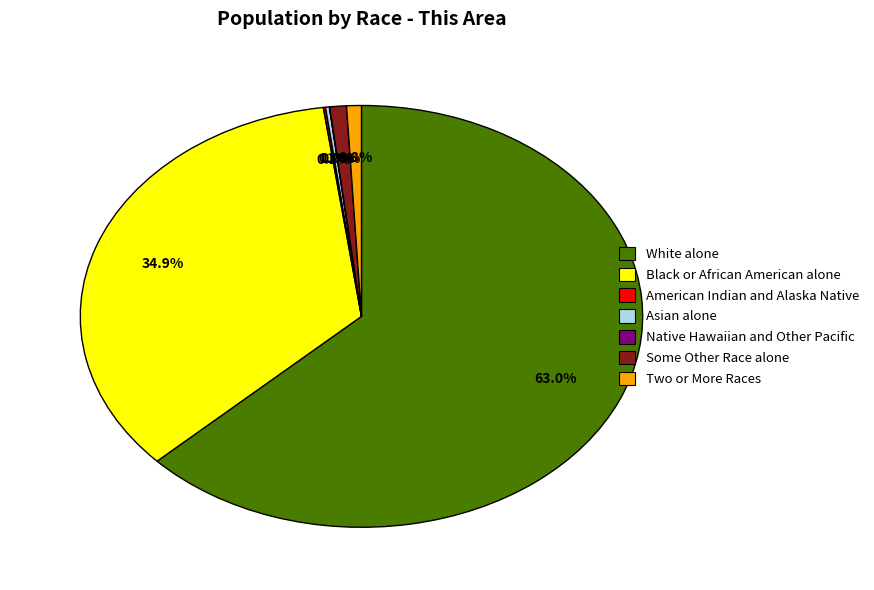

Which slice is the largest?

White alone